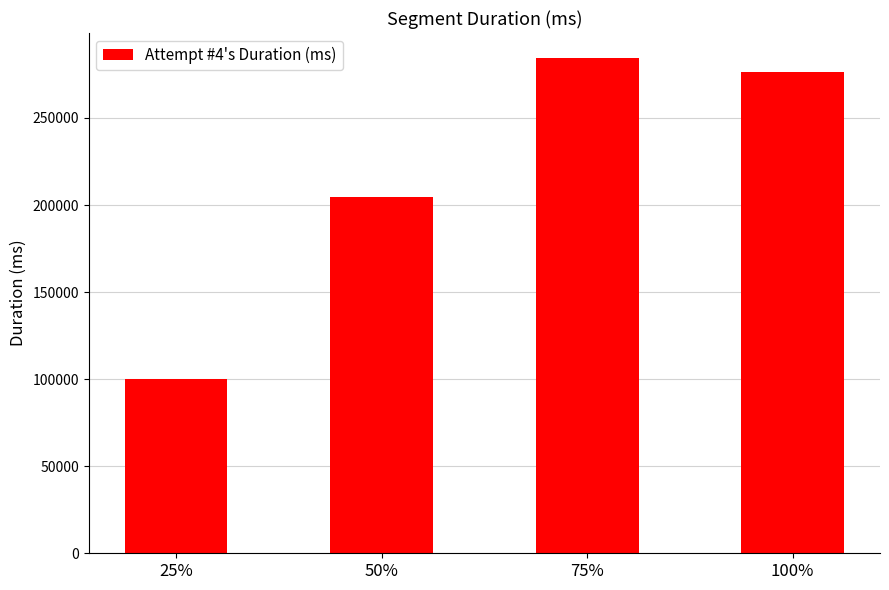

Reading left to right, list all the values displayed in this chart.

25%=99810	50%=204503	75%=284566	100%=276425